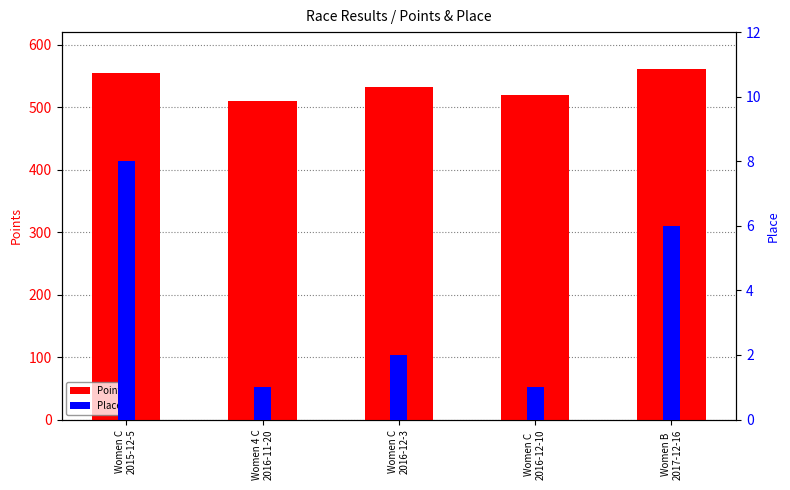

Are the bars grouped side by side (vs. stacked)?

Yes